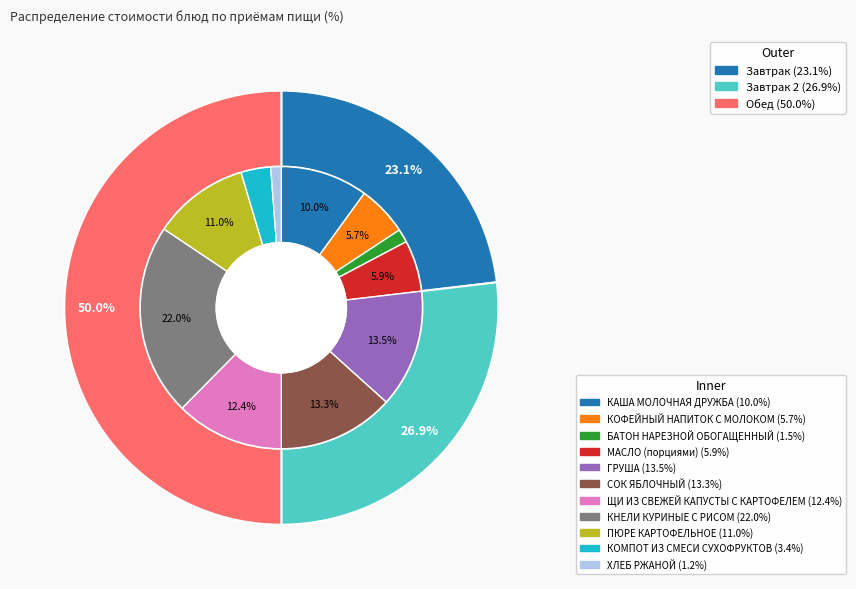

Rank the categories by value from highest to lowest.

КНЕЛИ КУРИНЫЕ С РИСОМ, ГРУША, СОК ЯБЛОЧНЫЙ, ЩИ ИЗ СВЕЖЕЙ КАПУСТЫ С КАРТОФЕЛЕМ, ПЮРЕ КАРТОФЕЛЬНОЕ, КАША МОЛОЧНАЯ ДРУЖБА, МАСЛО (порциями), КОФЕЙНЫЙ НАПИТОК С МОЛОКОМ, КОМПОТ ИЗ СМЕСИ СУХОФРУКТОВ, БАТОН НАРЕЗНОЙ ОБОГАЩЕННЫЙ, ХЛЕБ РЖАНОЙ